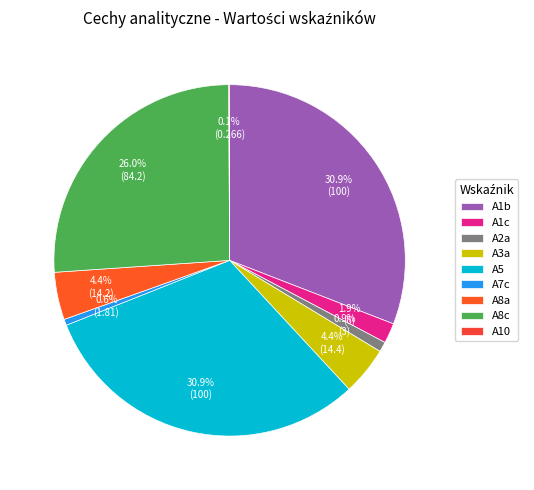

Is there a majority slice in this chart?

No